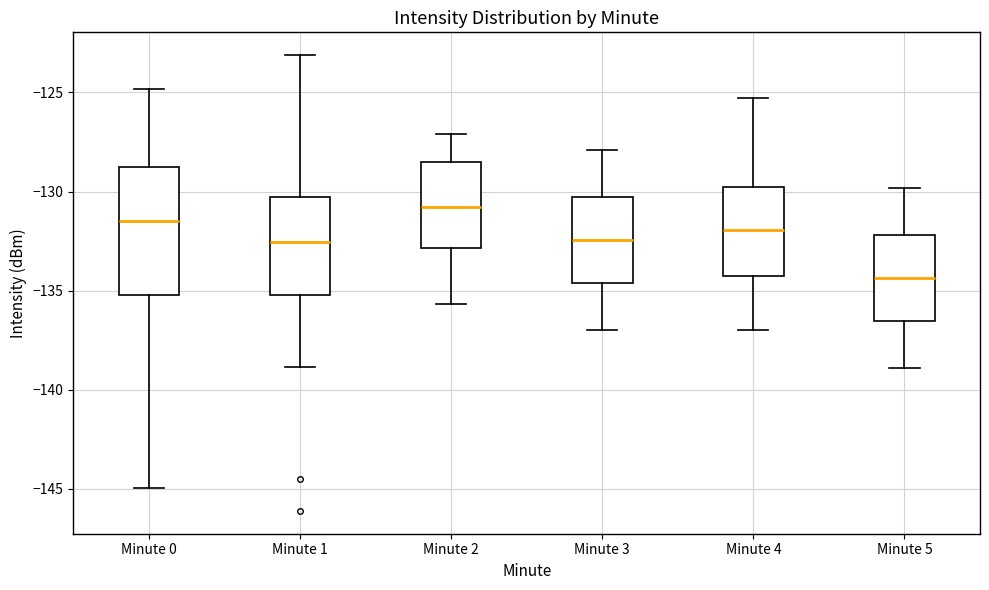

Which box is the tallest, from its lower edge to its upper edge?

Minute 0